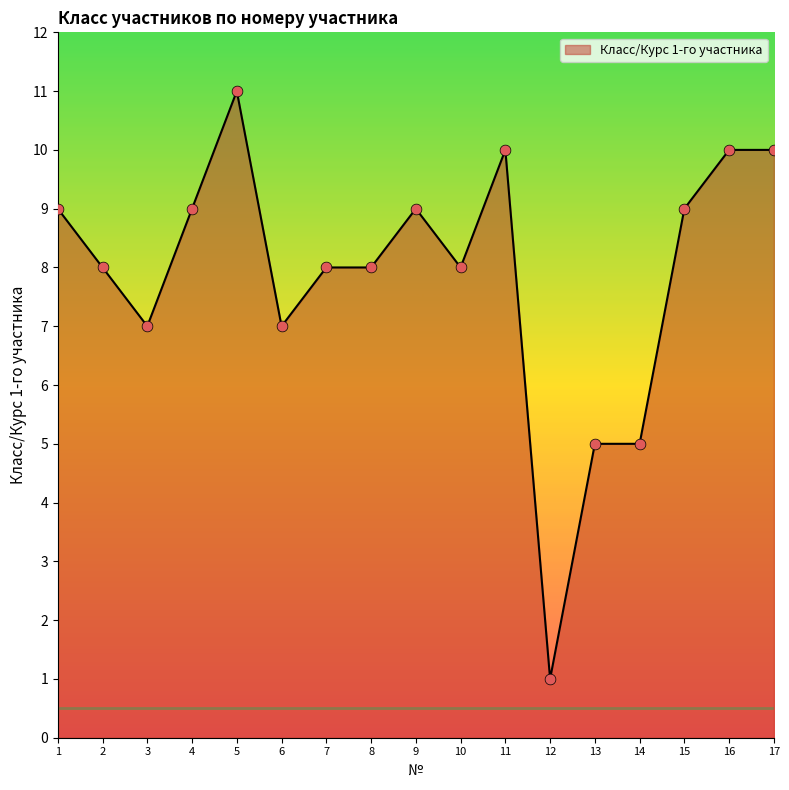

What is the change in value from 2 to 9?

+1